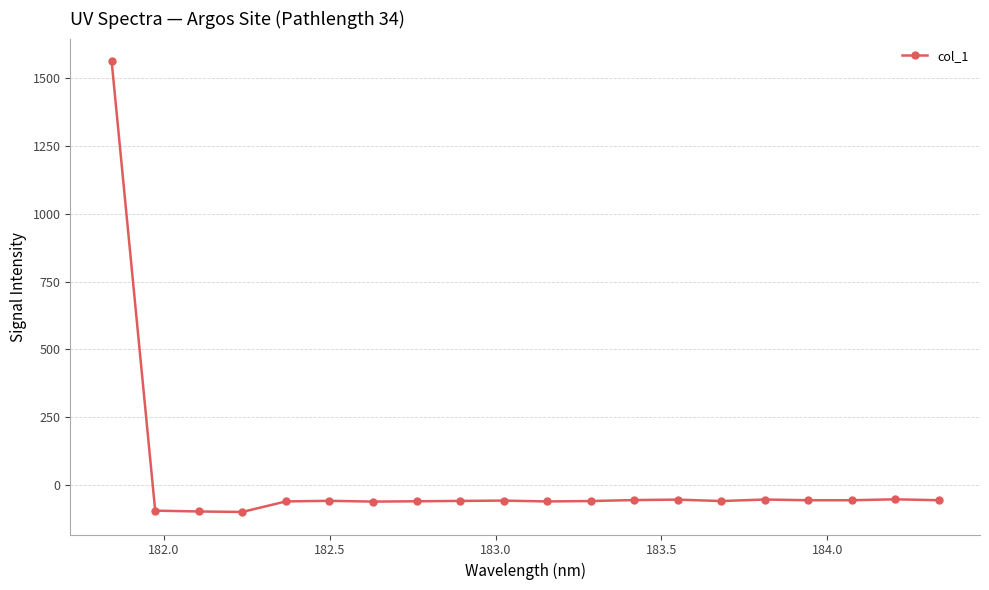

True or false: there are more than 2 points higher than both neighbors.

True